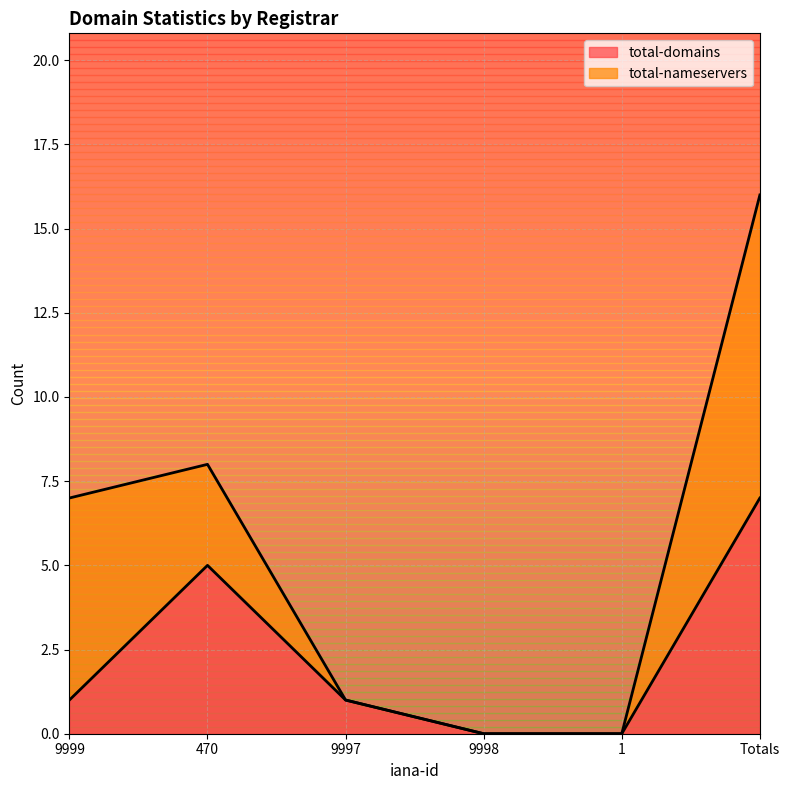

True or false: the data shows 1 at 9997.

True